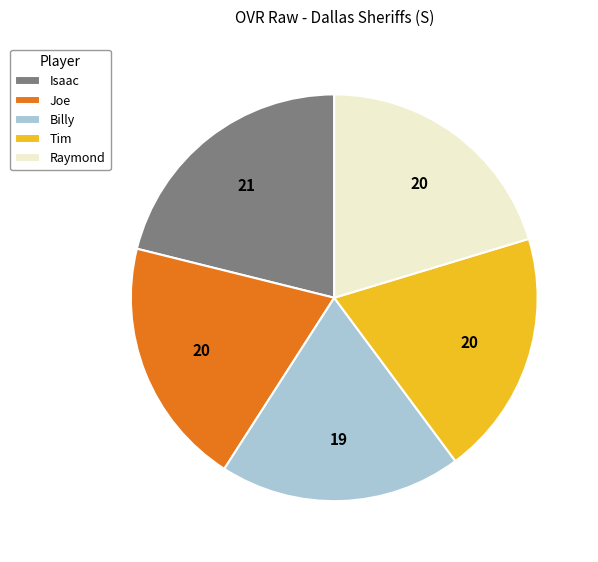

Which slice is the largest?

Isaac